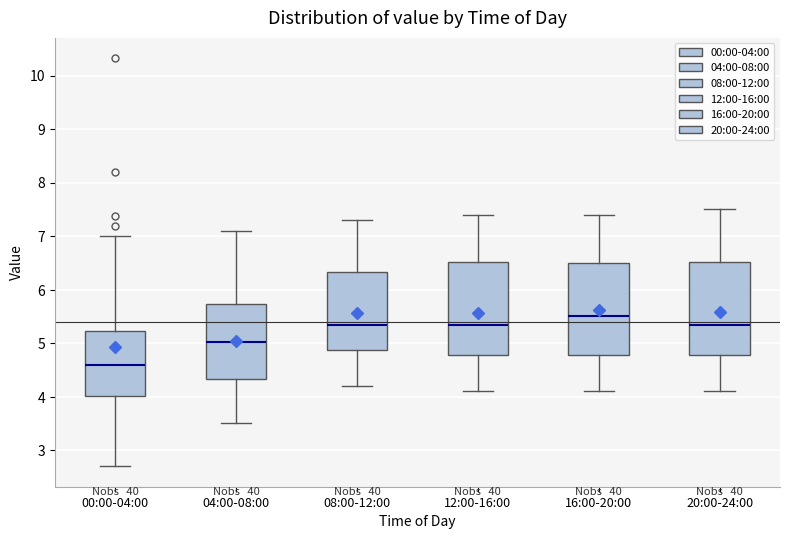

Reading left to right, read every box against the y-axis: the position of its median line, the range the box covers, and the ends of its whiskers. The values are not printed on the chart, so give them approximately, as read against the axis.

00:00-04:00: median 4.6, box 4.0 to 5.2, whiskers 2.7 to 7.0
04:00-08:00: median 5.0, box 4.3 to 5.7, whiskers 3.5 to 7.1
08:00-12:00: median 5.4, box 4.9 to 6.3, whiskers 4.2 to 7.3
12:00-16:00: median 5.4, box 4.8 to 6.5, whiskers 4.1 to 7.4
16:00-20:00: median 5.5, box 4.8 to 6.5, whiskers 4.1 to 7.4
20:00-24:00: median 5.4, box 4.8 to 6.5, whiskers 4.1 to 7.5